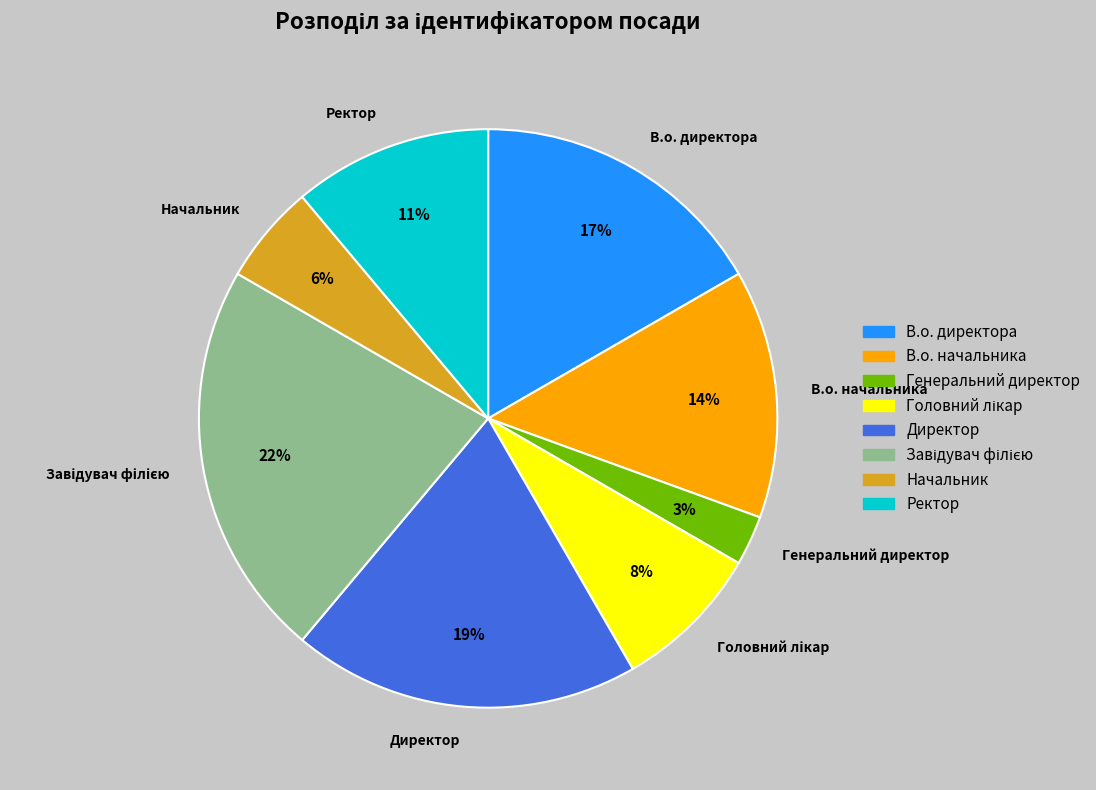

To the nearest percent, what portion does В.о. начальника represent?

14%